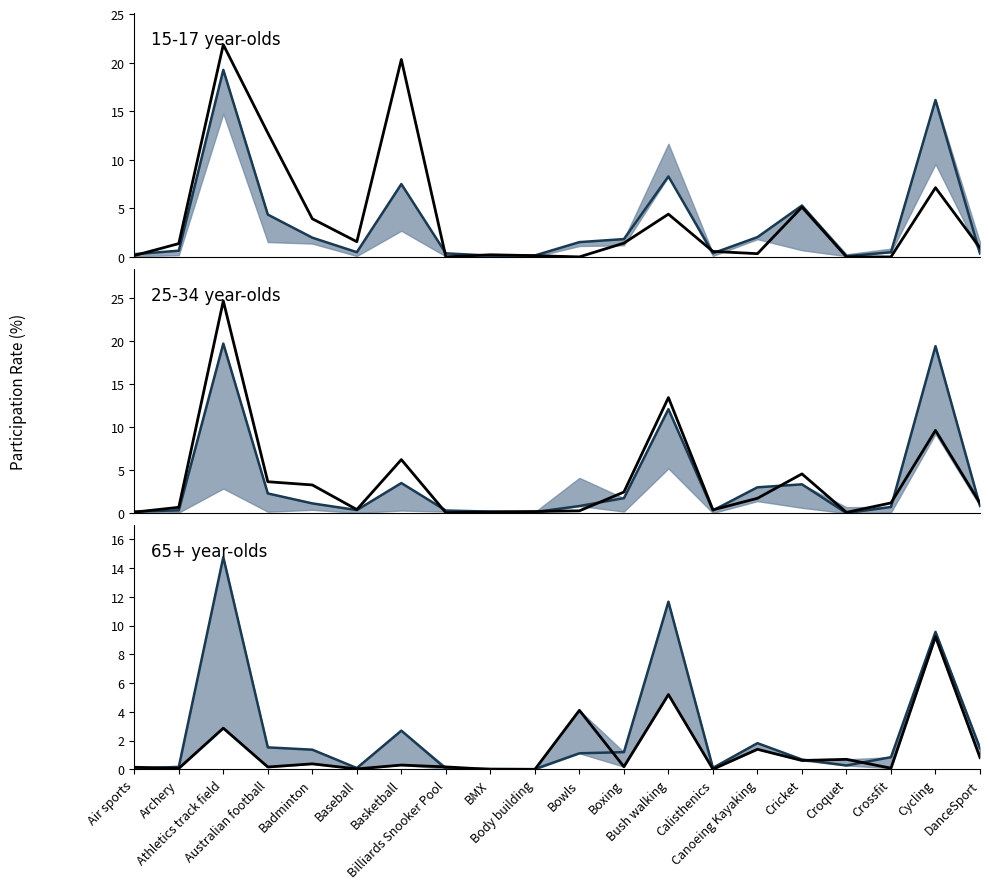

At how many categories does at least one series exceed 11?

3